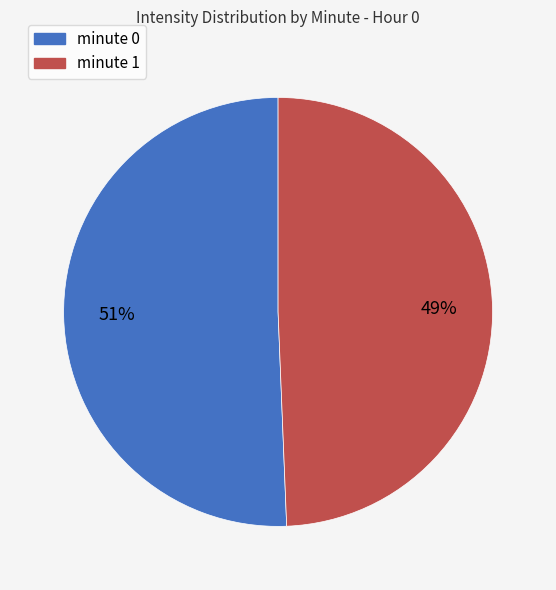

To the nearest percent, what percentage of the pie is minute 1?

49%